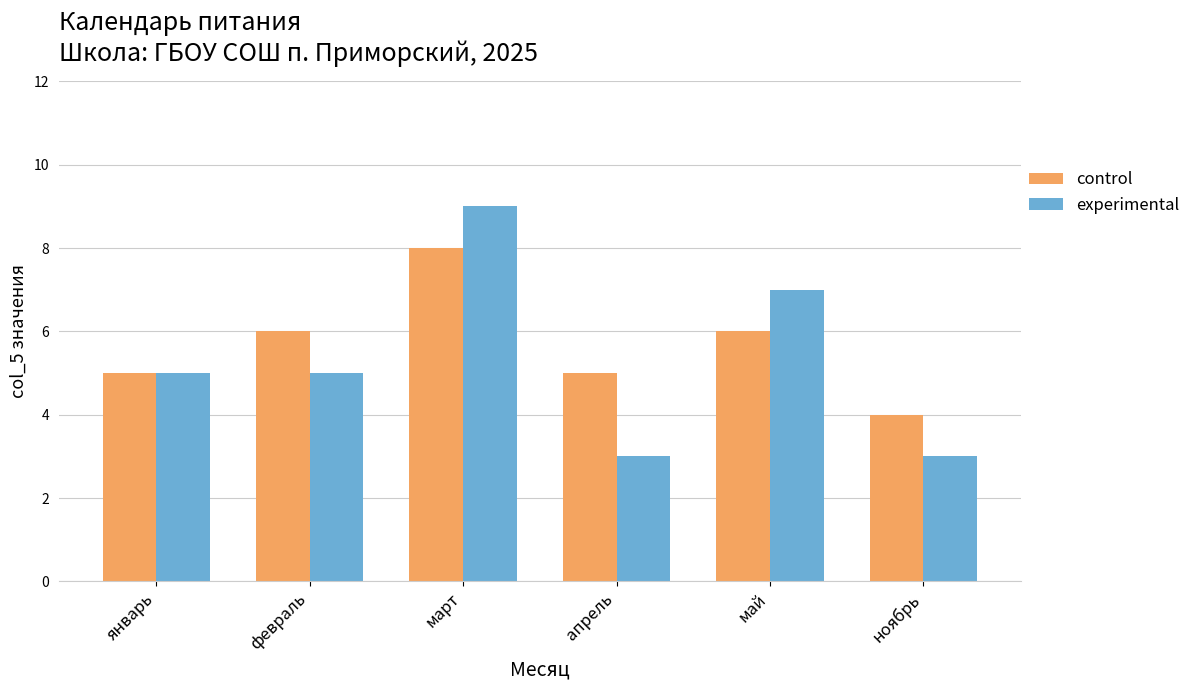

What is the label of the 1st bar from the right?

ноябрь